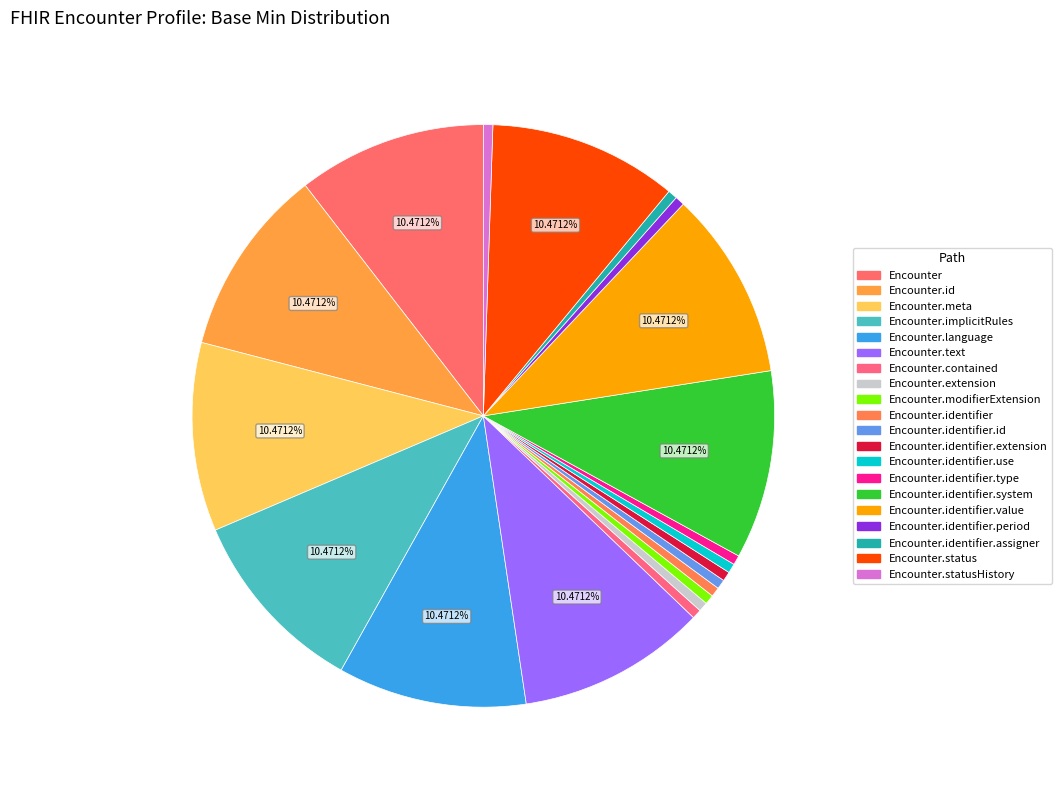

How many segments does this pie chart have?

20